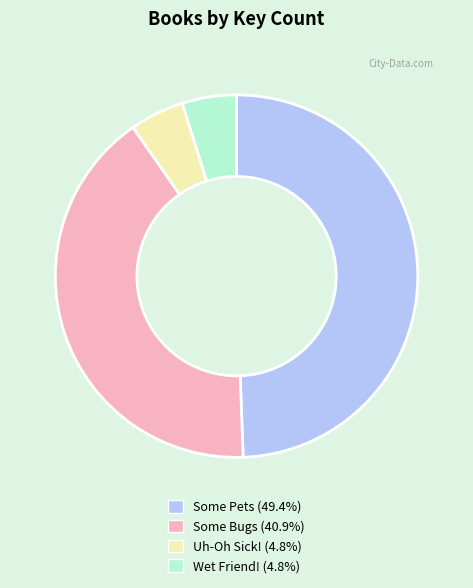

Is there any slice that represents more than half of the pie?

No